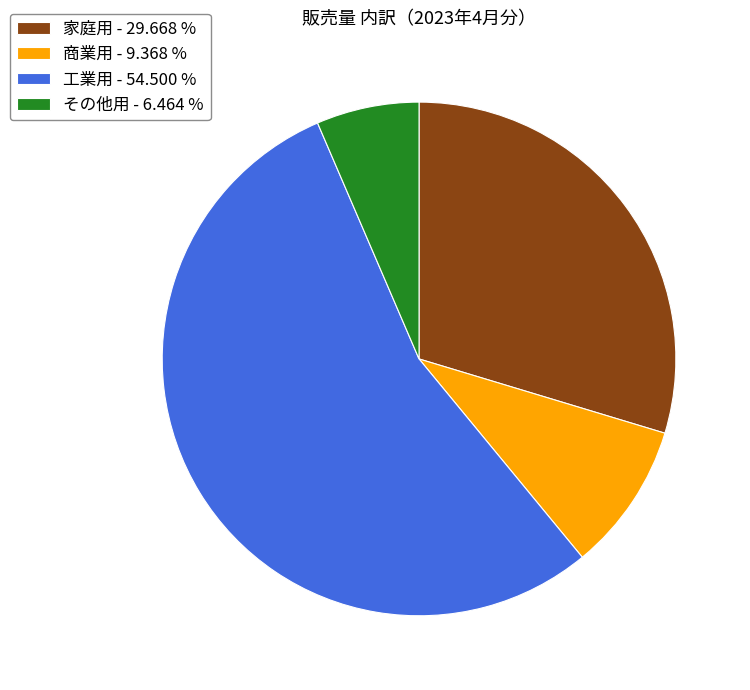

Approximately how many times larger is the value at 家庭用 - 29.668 % compared to 工業用 - 54.500 %?

0.5